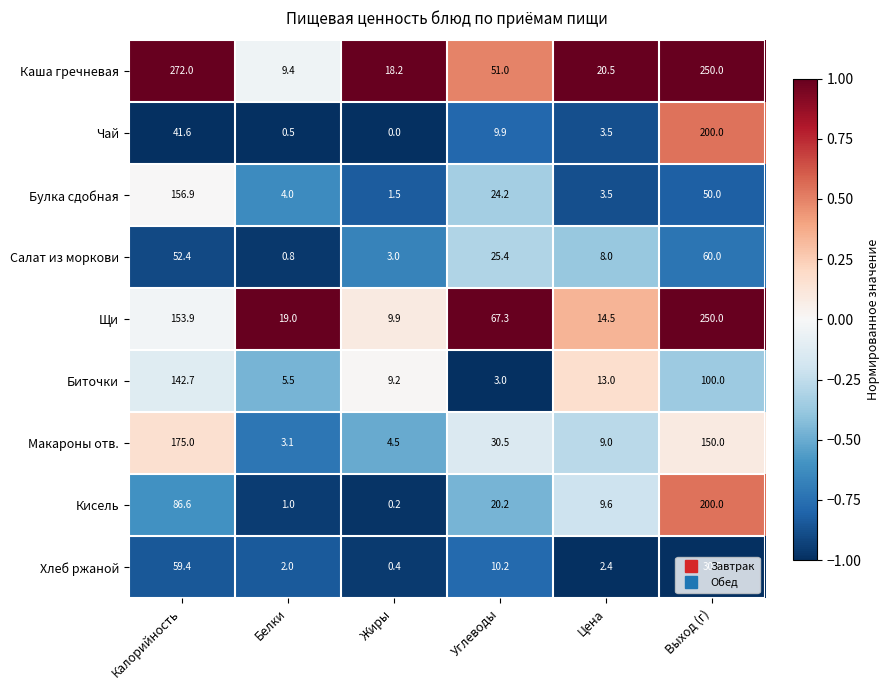

Which series has the largest total across all categories?

Каша гречневая